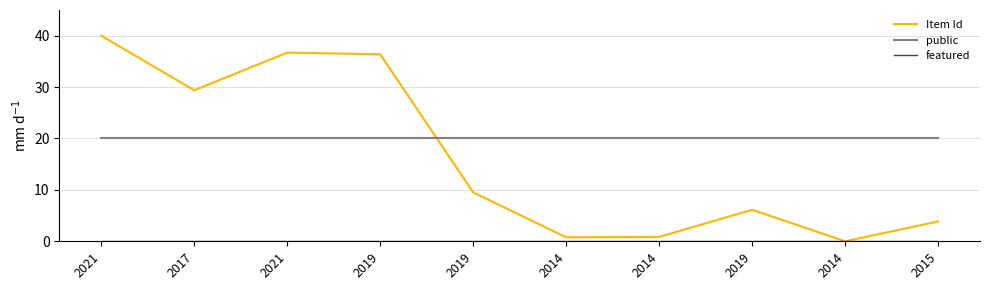

Which series has the largest total across all categories?

public